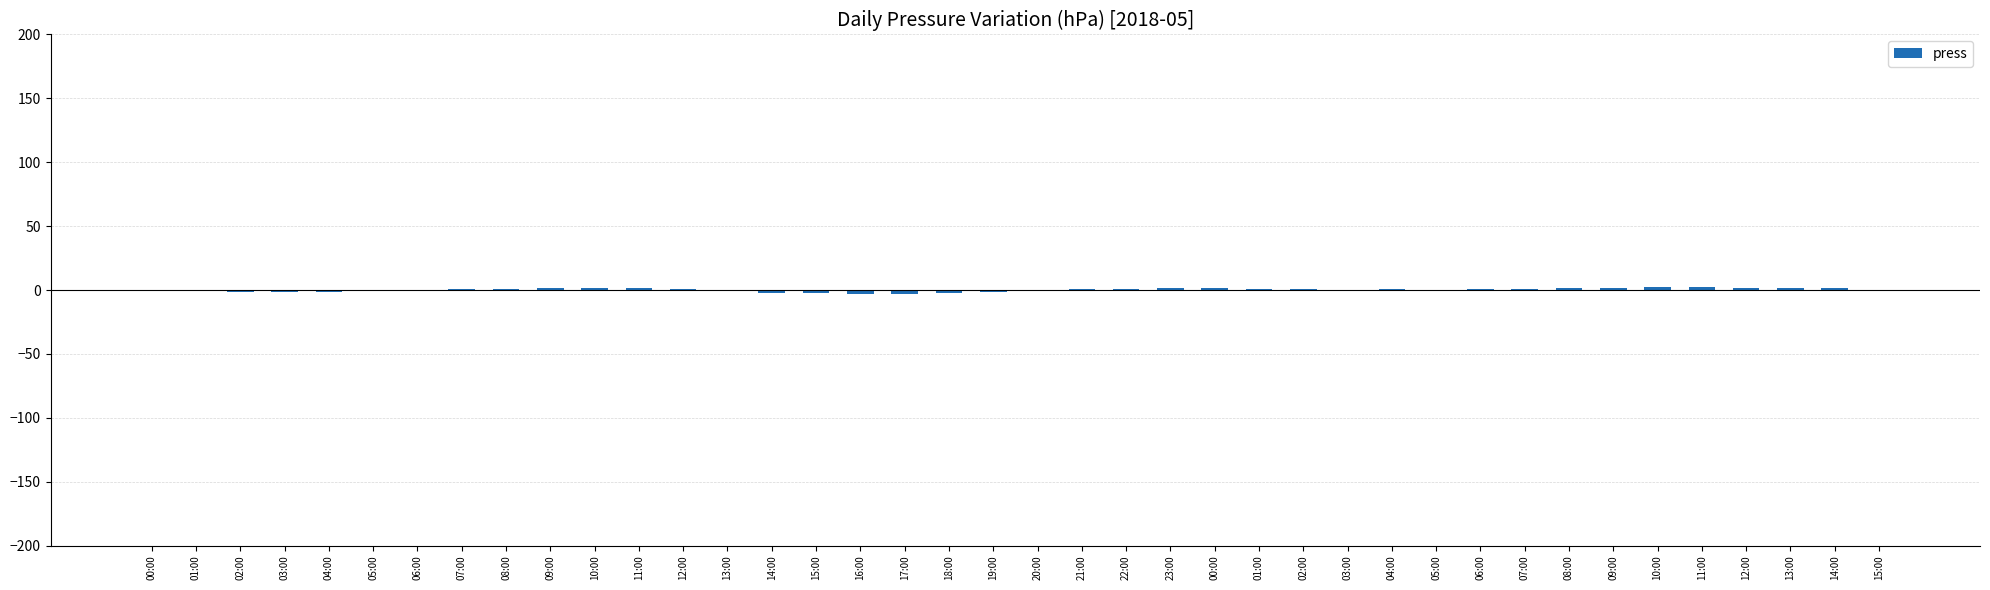

How many categories are shown in the chart?

40